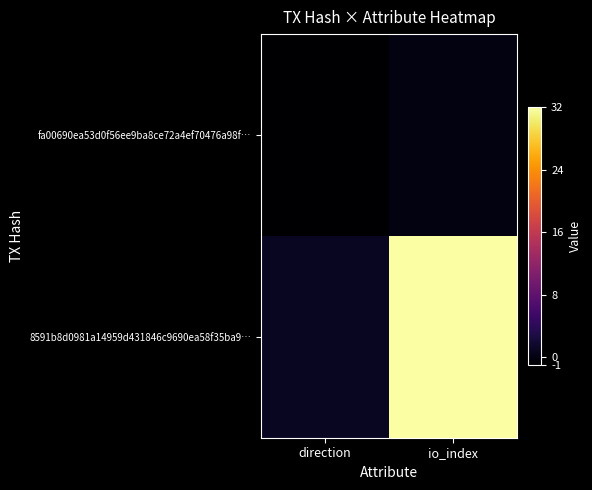

Which series has the widest spread of values?

8591b8d0981a14959d431846c9690ea58f35ba9…